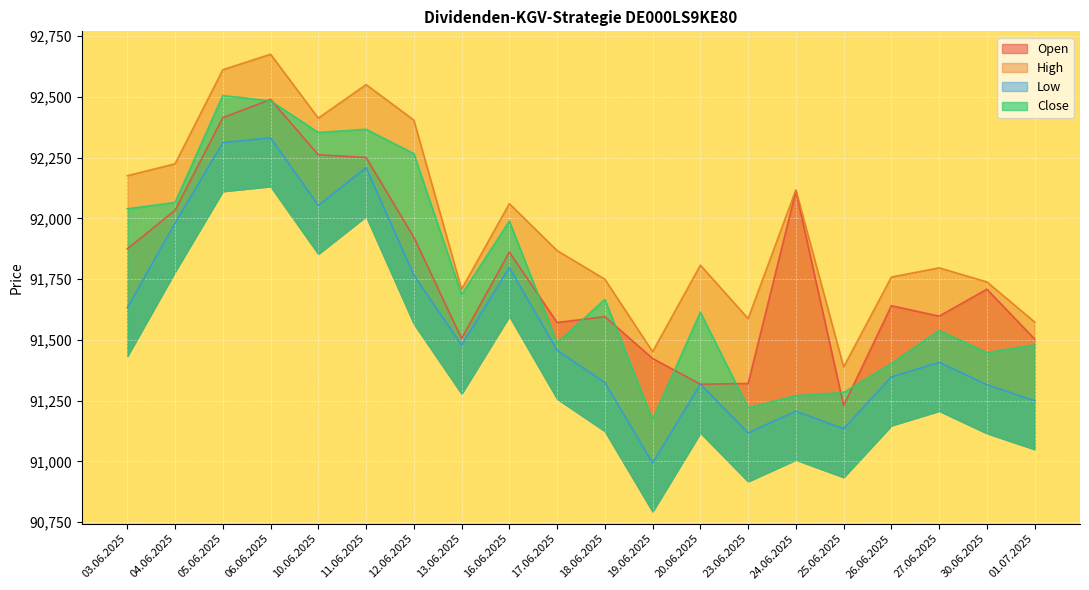

How many lines are shown in the chart?

4